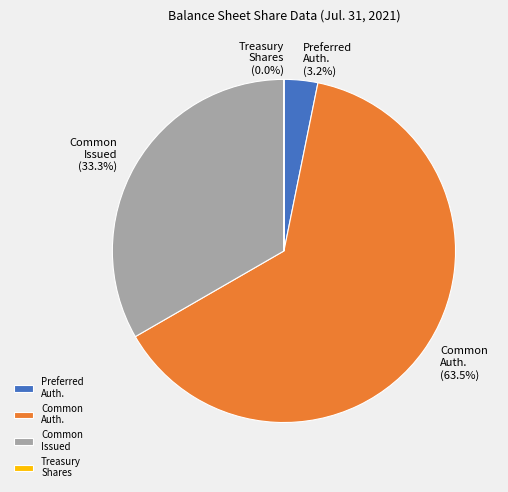

What percentage is NOT represented by Common Issued?

66.7%